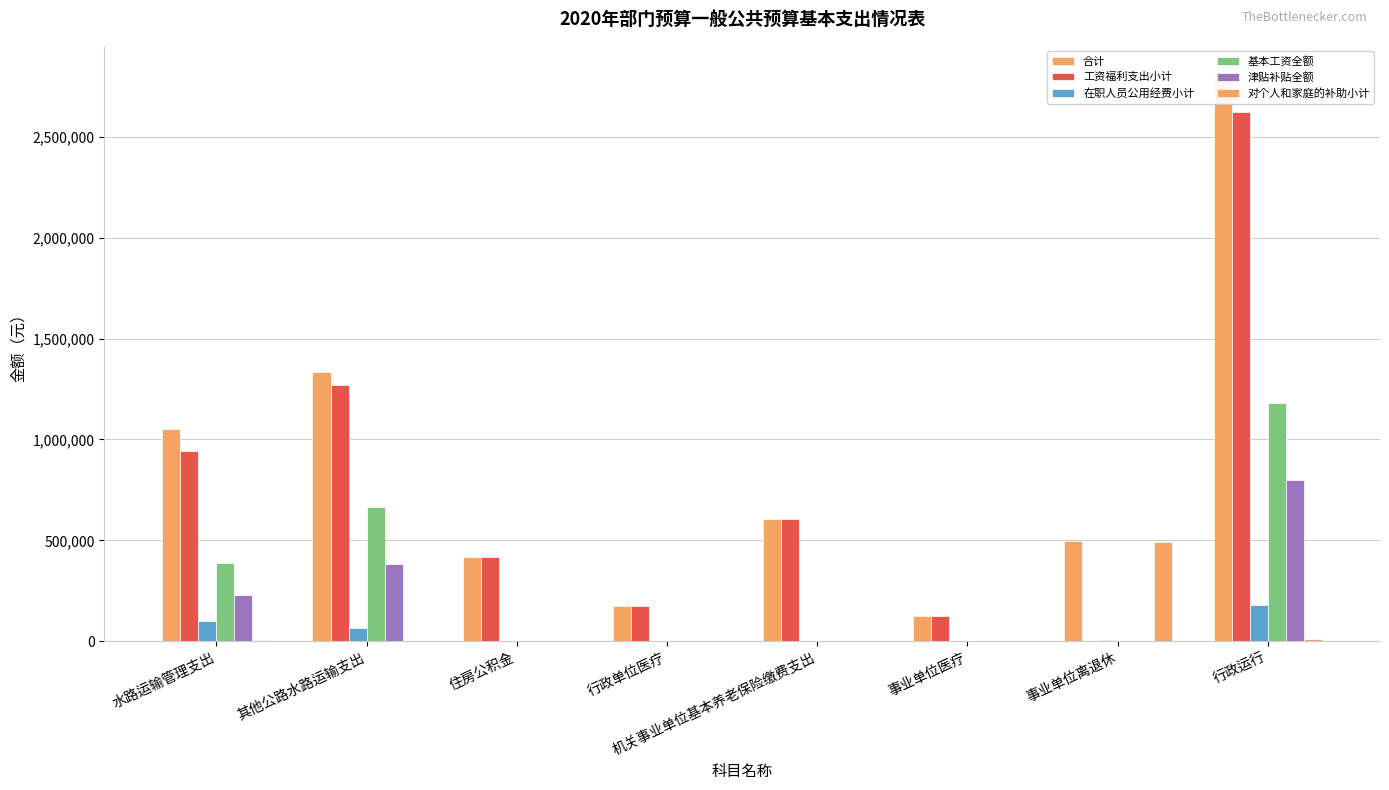

At which category is the sum across all series the highest?

行政运行